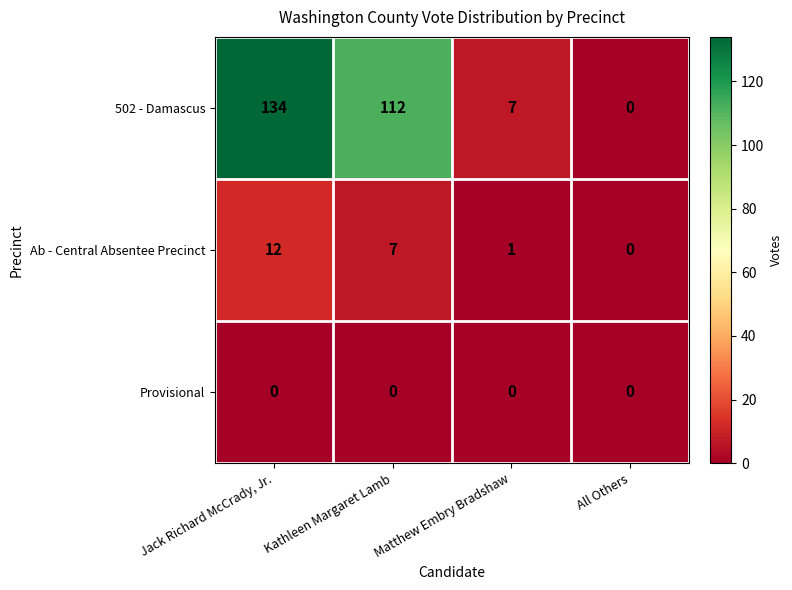

At which category does the chart reach its peak across all series?

Jack Richard McCrady, Jr.